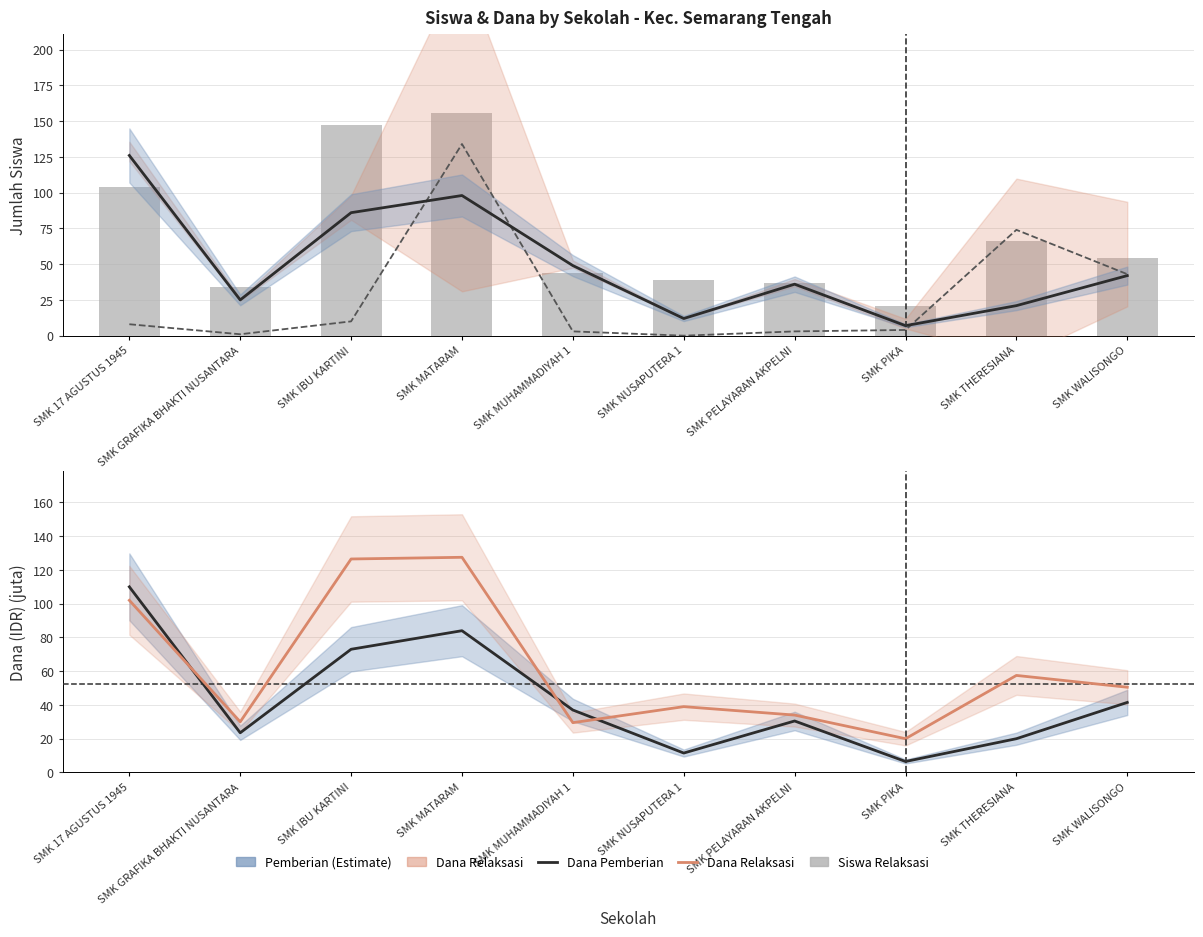

Is it true that Dana Pemberian (juta IDR) equals 11.5 at SMK NUSAPUTERA 1?

True